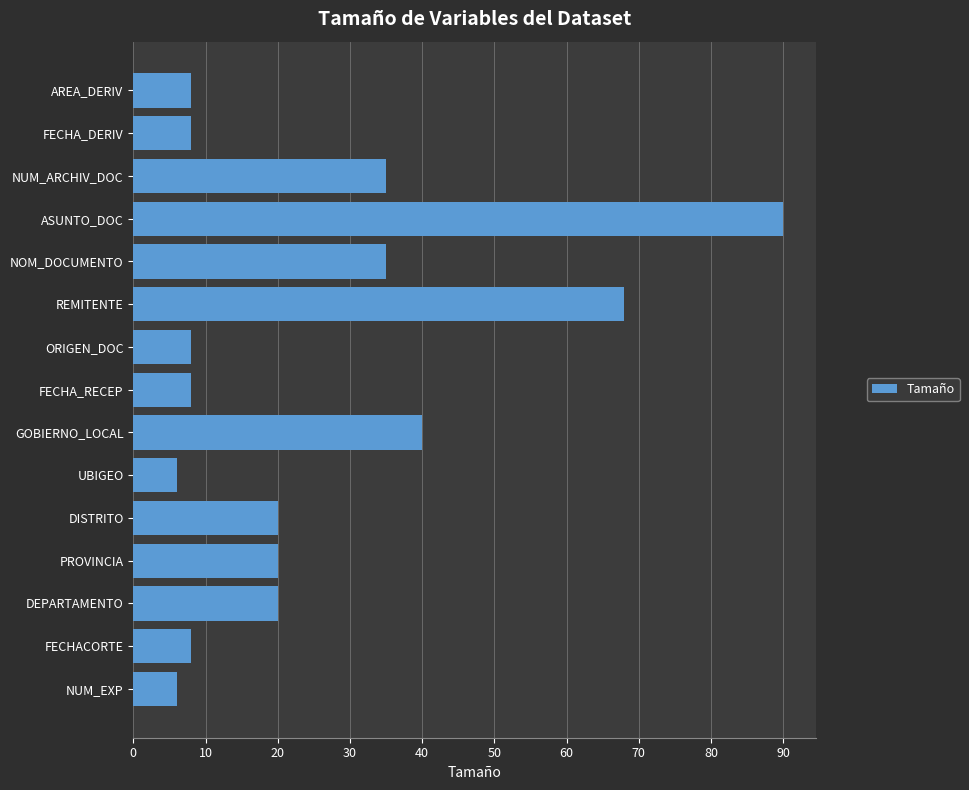

Reading top to bottom, transcribe all the data shown in this chart.

8	8	35	90	35	68	8	8	40	6	20	20	20	8	6